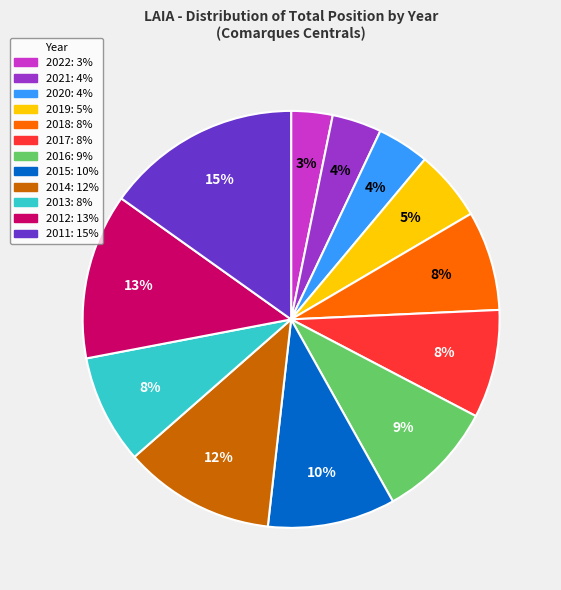

Do 2015 and 2013 together represent more than half of the pie?

No